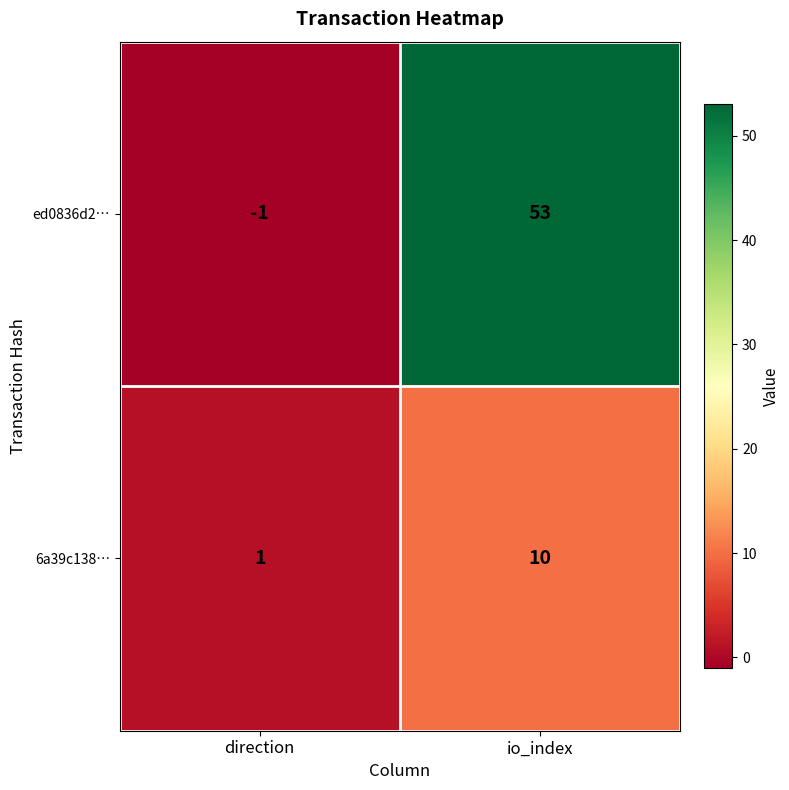

Reading left to right, list all the values displayed in this chart.

ed0836d2…: direction=-1	io_index=53
6a39c138…: direction=1	io_index=10